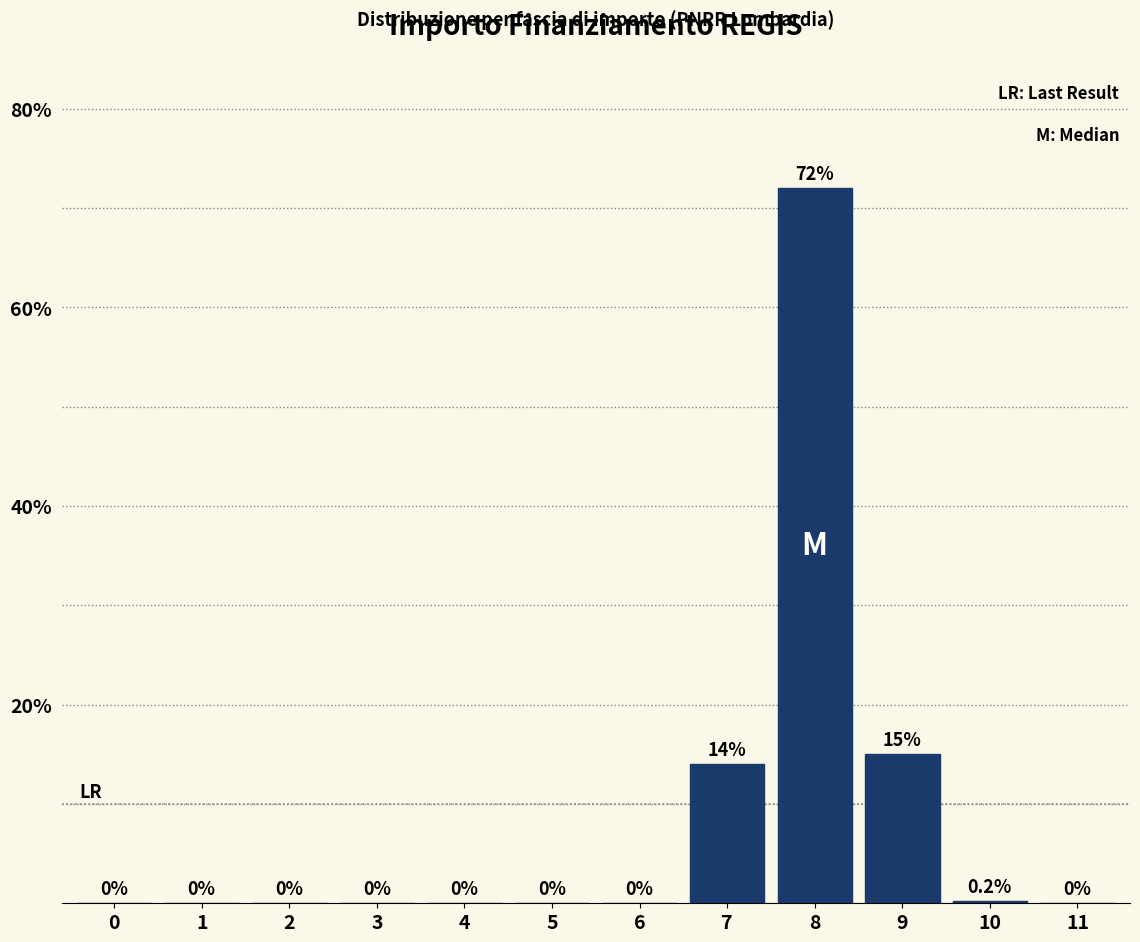

Reading right to left, list all the values displayed in this chart.

11=0.0	10=0.2	9=15.0	8=72.0	7=14.0	6=0.0	5=0.0	4=0.0	3=0.0	2=0.0	1=0.0	0=0.0